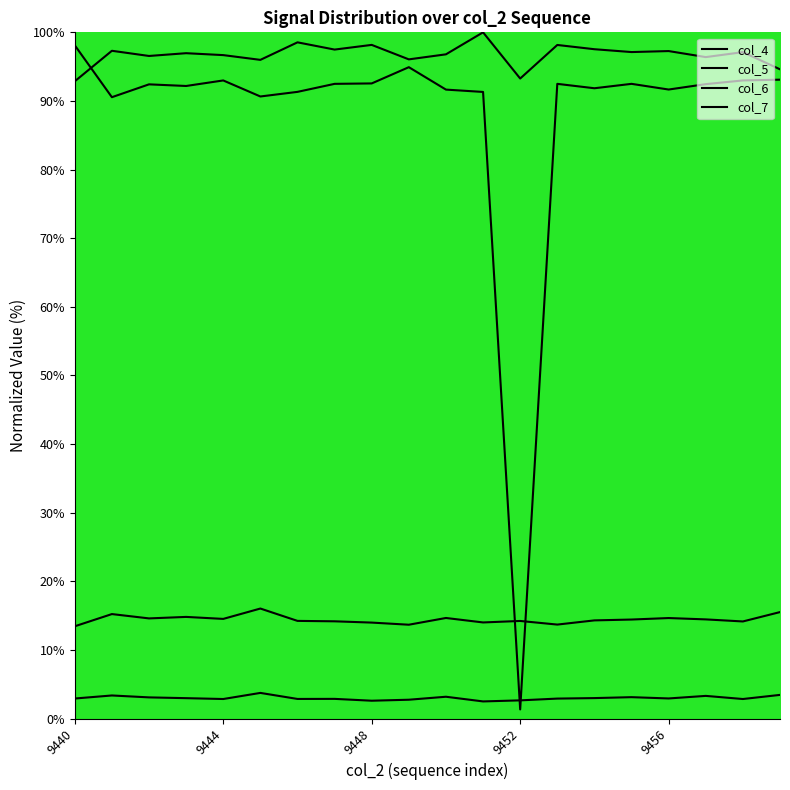

List the labels in order of col_6 value, smallest first.

9440, 9449, 9453, 9448, 9451, 9458, 9447, 9452, 9446, 9454, 9455, 9457, 9444, 9442, 9456, 9450, 9443, 9441, 9459, 9445